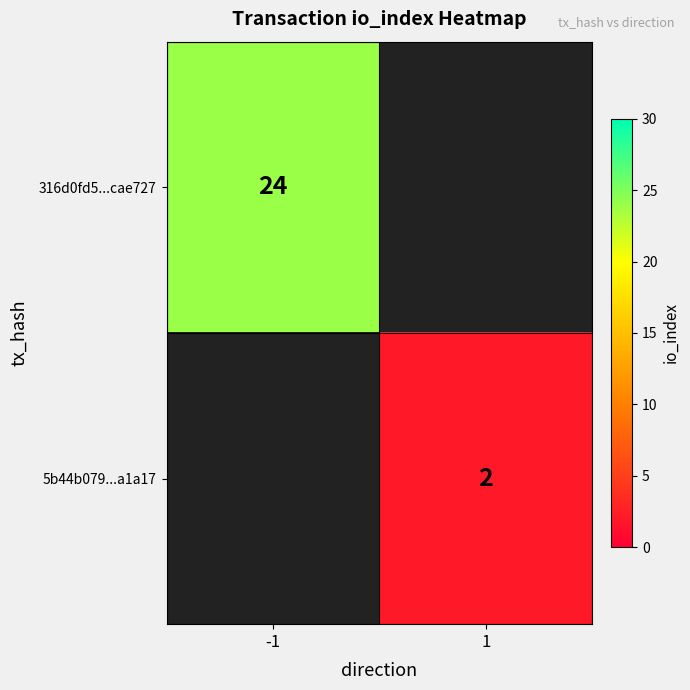

At how many categories does at least one series exceed 17?

1